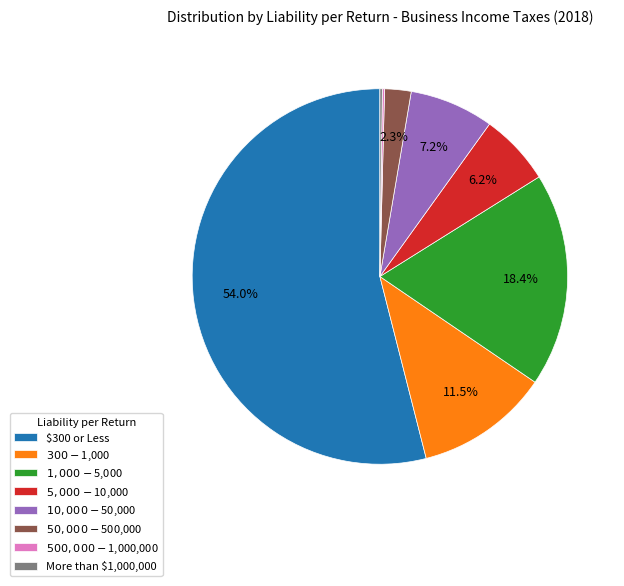

The $300 or Less slice represents 54% of the pie. True or false?

True